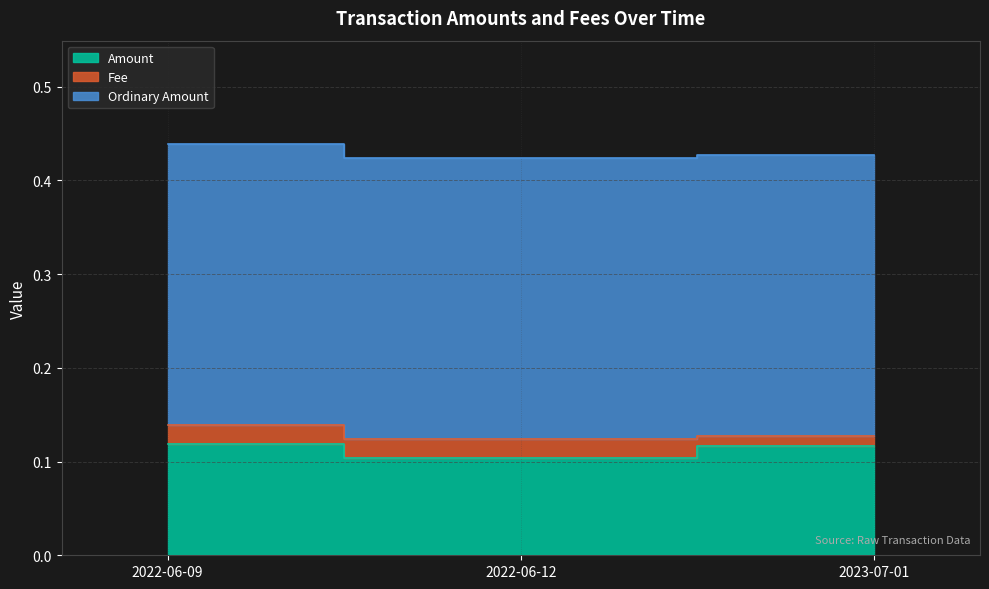

What is the greatest value displayed?

0.3